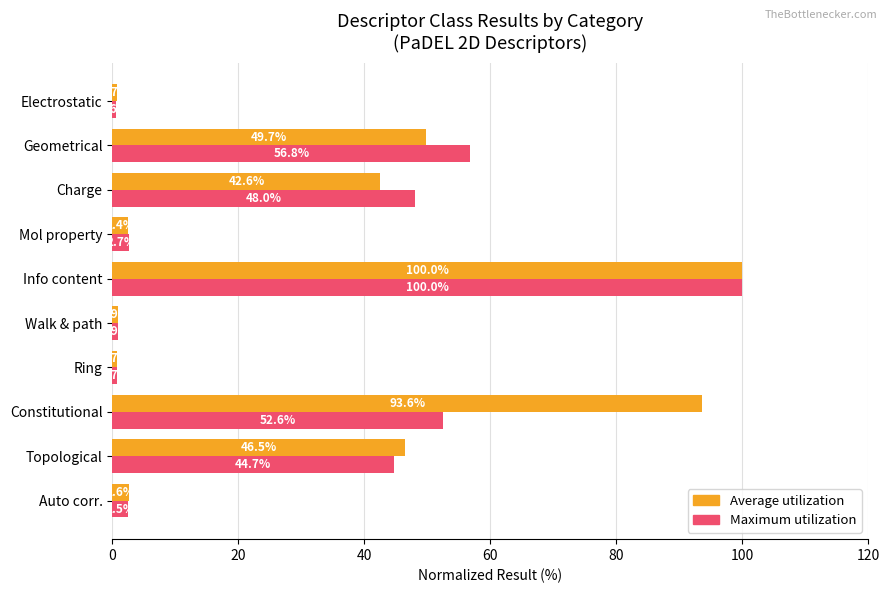

True or false: Average utilization has a value of 42.6 at Charge.

True